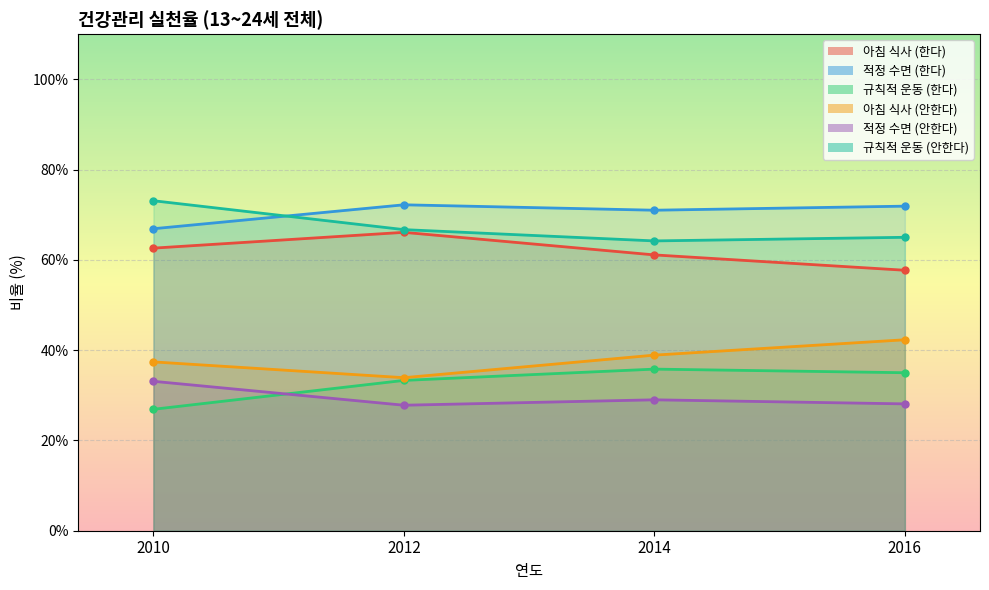

True or false: 아침 식사 (안한다) and 적정 수면 (한다) intersect in this chart.

False